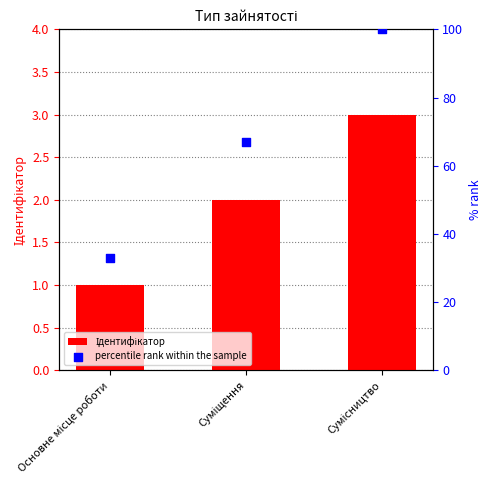

What are all the series names shown in the legend?

Ідентифікатор, percentile rank within the sample